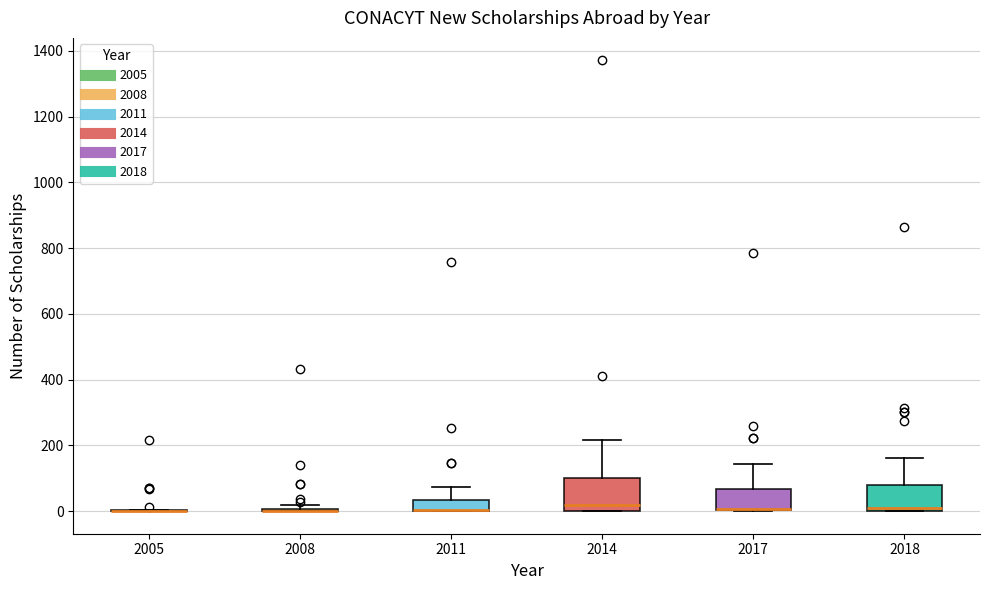

Where is the upper edge of the box at x = 2017 on the y-axis? The values are not printed on the chart, so give them approximately, as read against the axis.

60